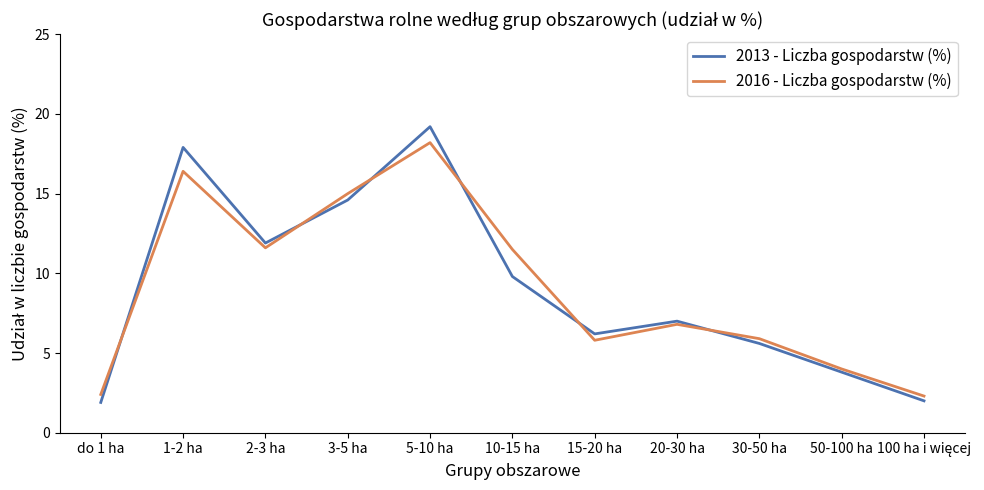

Does the chart have visible grid lines?

No